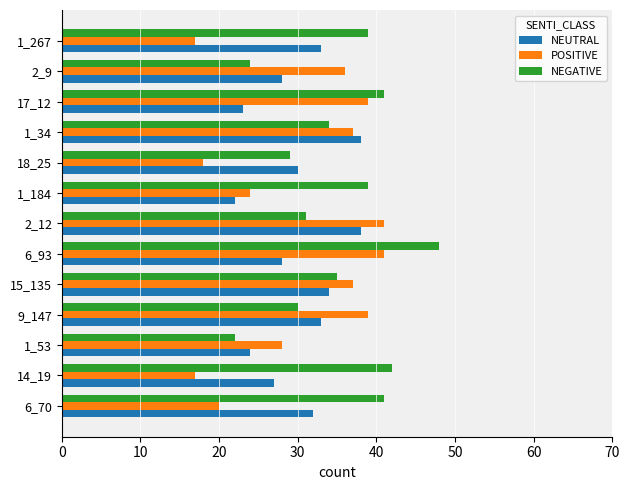

At which category is the sum across all series the highest?

6_93